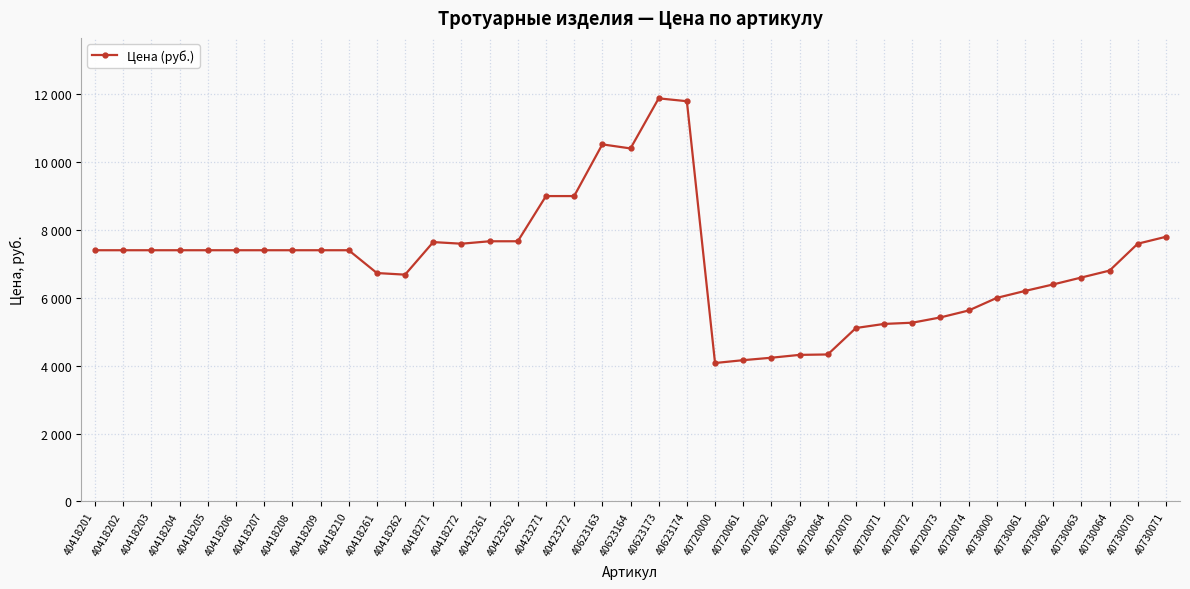

Rank the categories by value from lowest to highest.

40720000, 40720061, 40720062, 40720063, 40720064, 40720070, 40720071, 40720072, 40720073, 40720074, 40730000, 40730061, 40730062, 40730063, 40418262, 40418261, 40730064, 40418201, 40418202, 40418203, 40418204, 40418205, 40418206, 40418207, 40418208, 40418209, 40418210, 40418272, 40730070, 40418271, 40423261, 40423262, 40730071, 40423271, 40423272, 40623164, 40623163, 40623174, 40623173